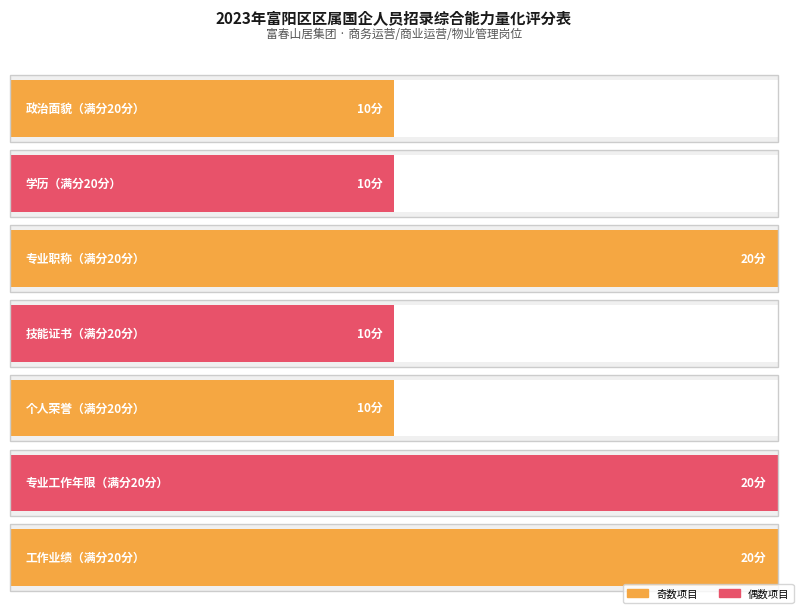

Between 专业工作年限 and 工作业绩, which is larger?

专业工作年限